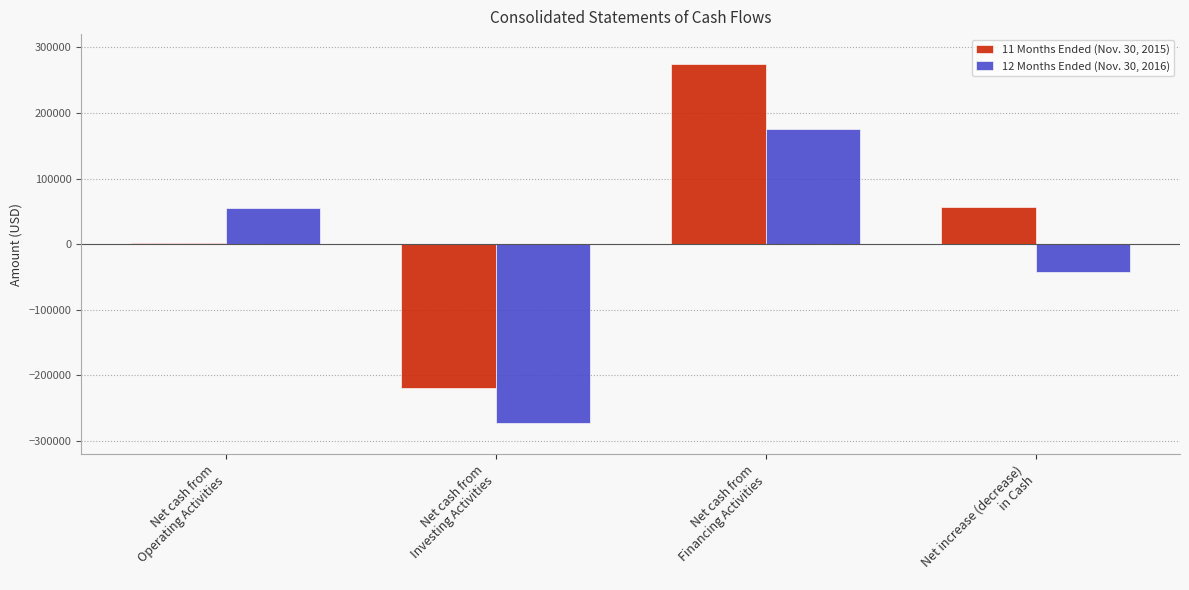

What is the spread (max minus min) of values at Net cash from
Financing Activities?

99116